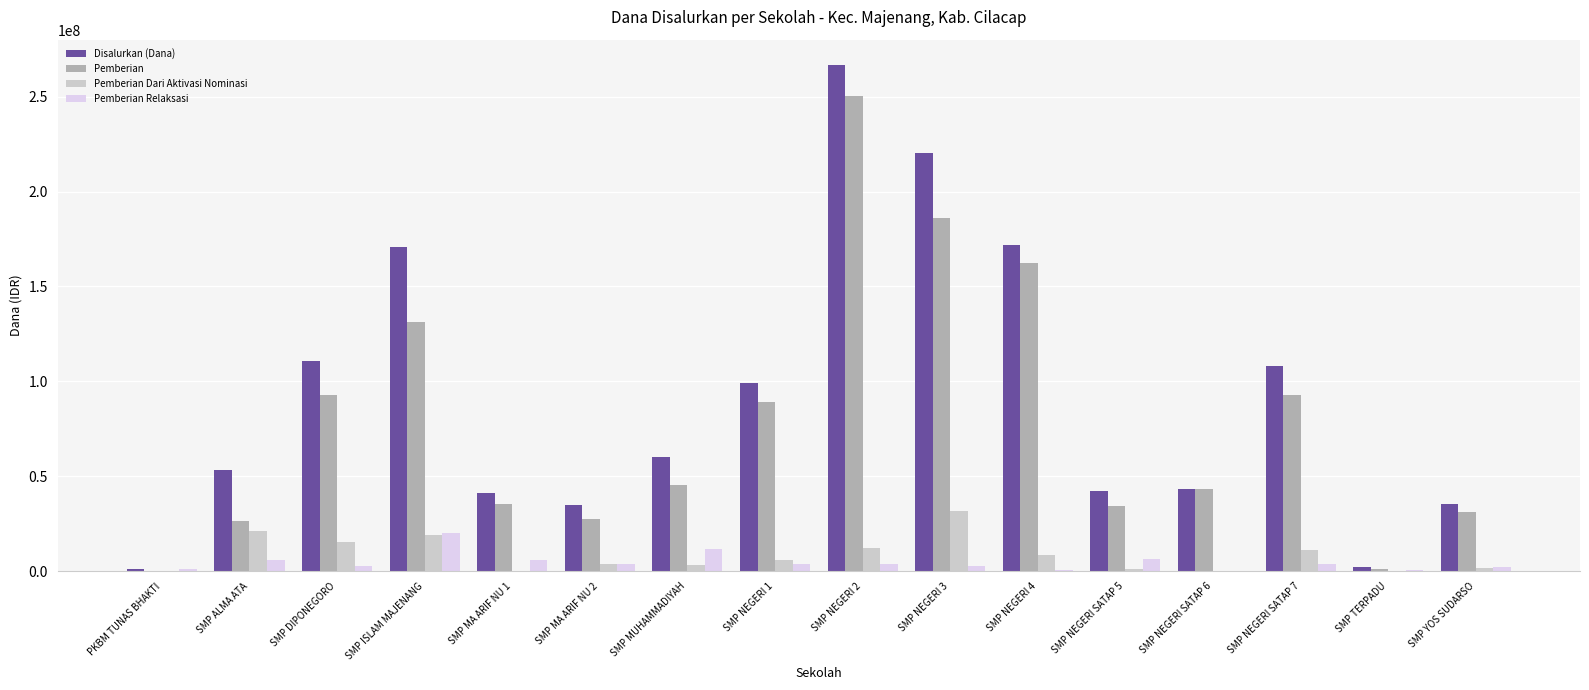

The value of Pemberian Dari Aktivasi Nominasi at SMP NEGERI SATAP 6 is 11293013. True or false?

False